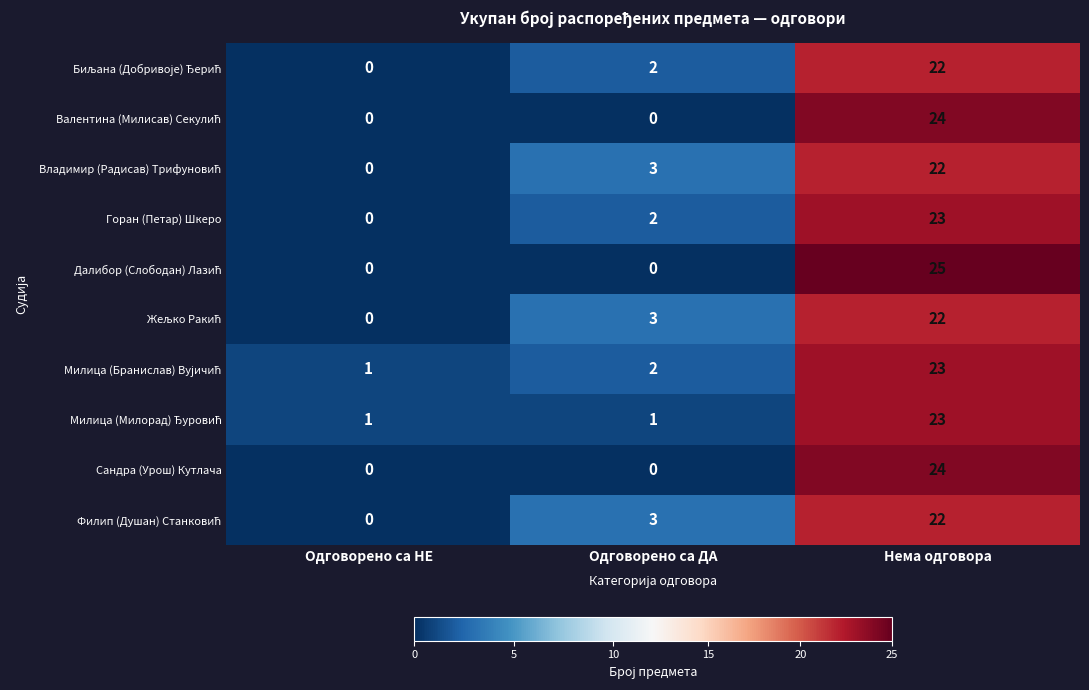

What is the maximum value shown in the chart?

25